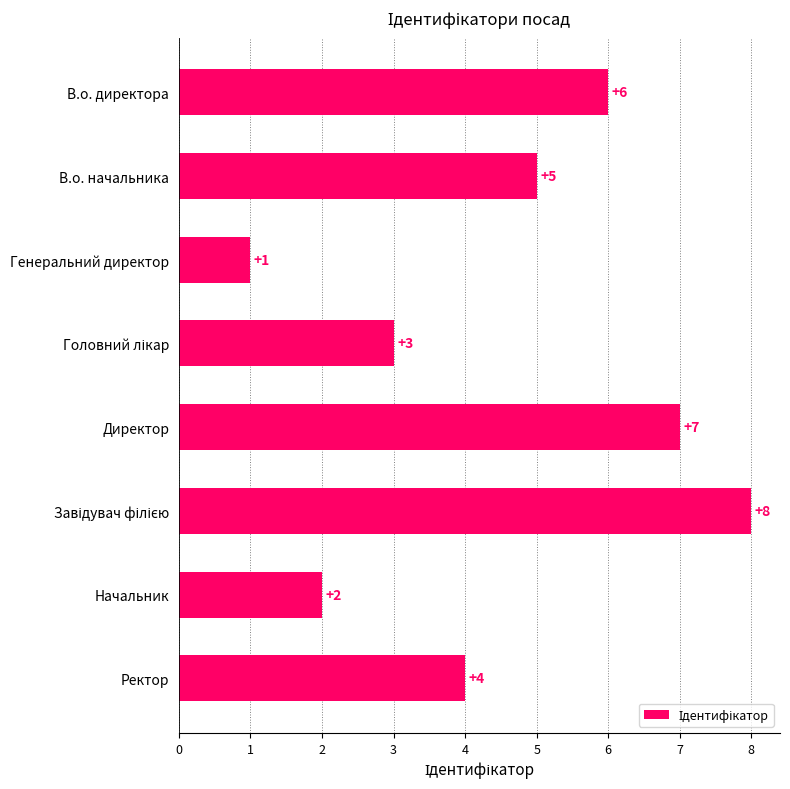

What is the sum of all values?

36